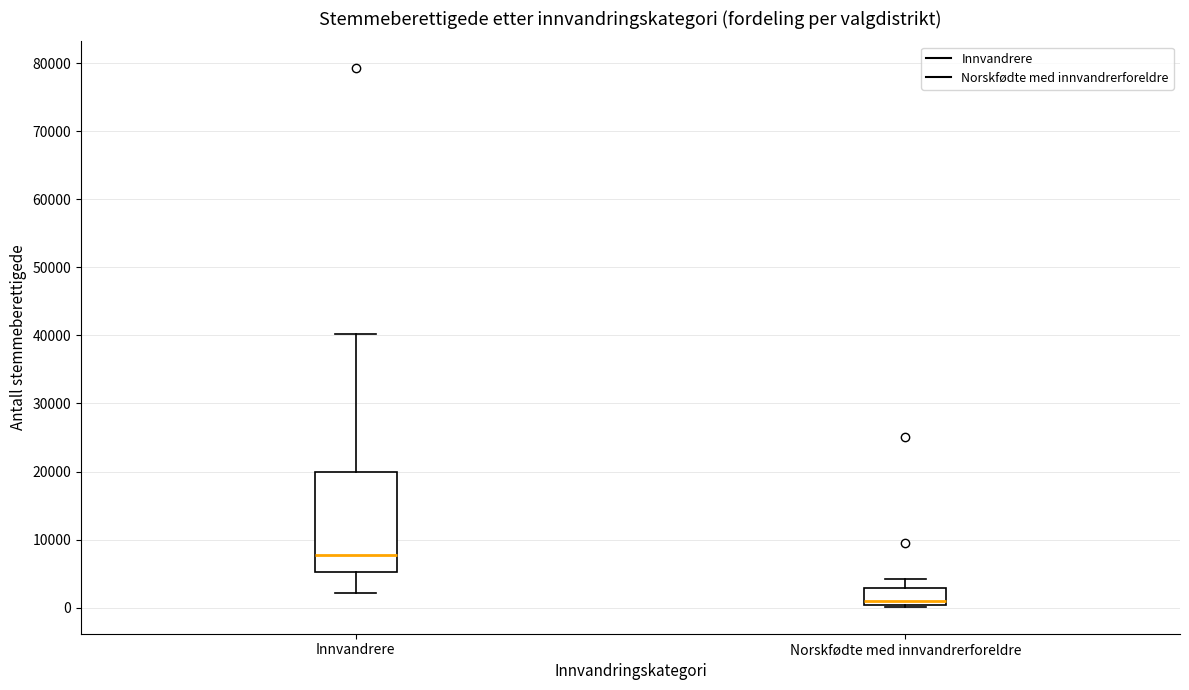

Which box's median line is the lowest?

Norskfødte med innvandrerforeldre